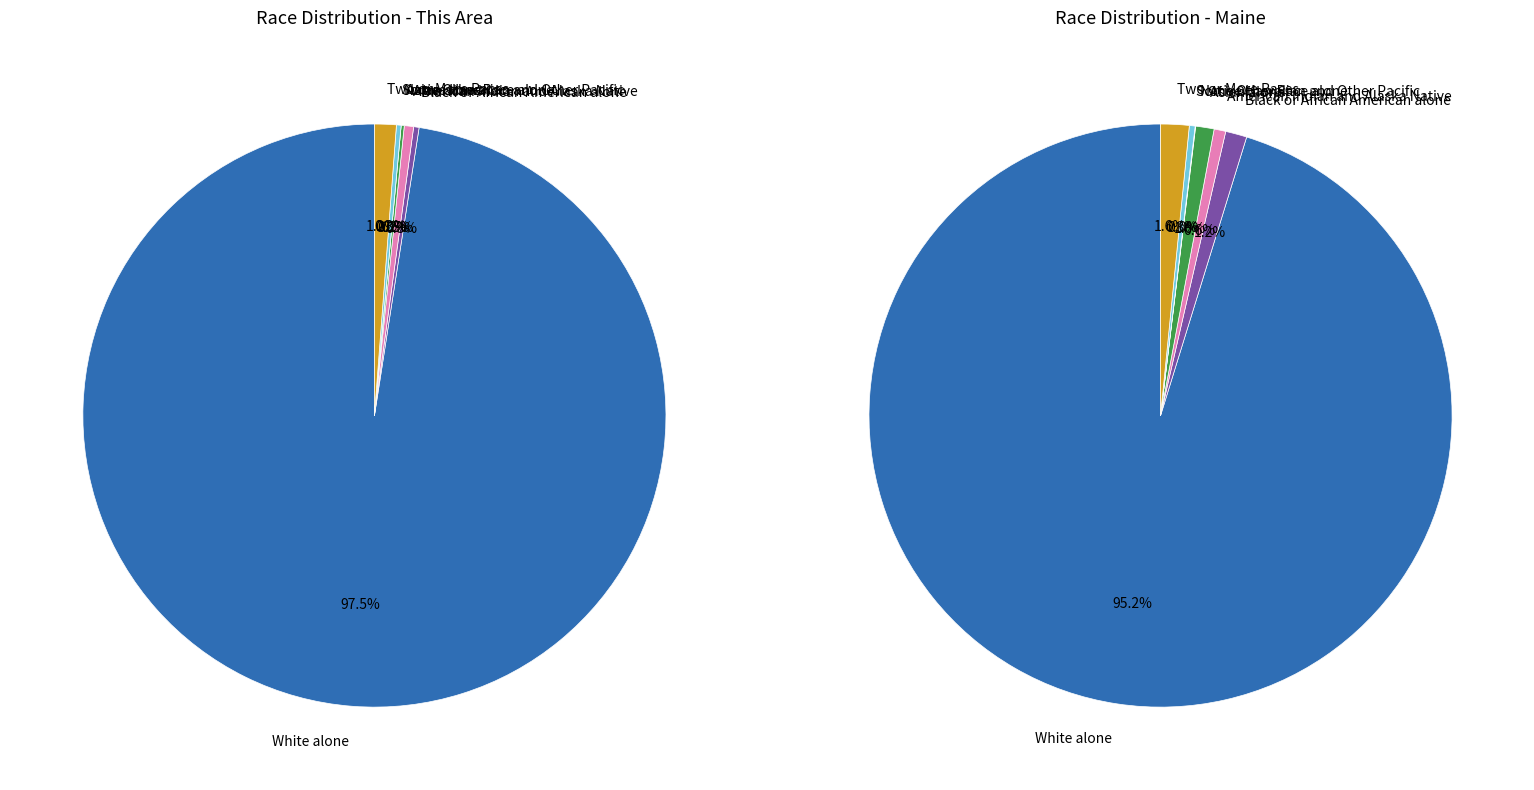

At Asian alone, list the series in order from smallest to largest.

This Area, Maine